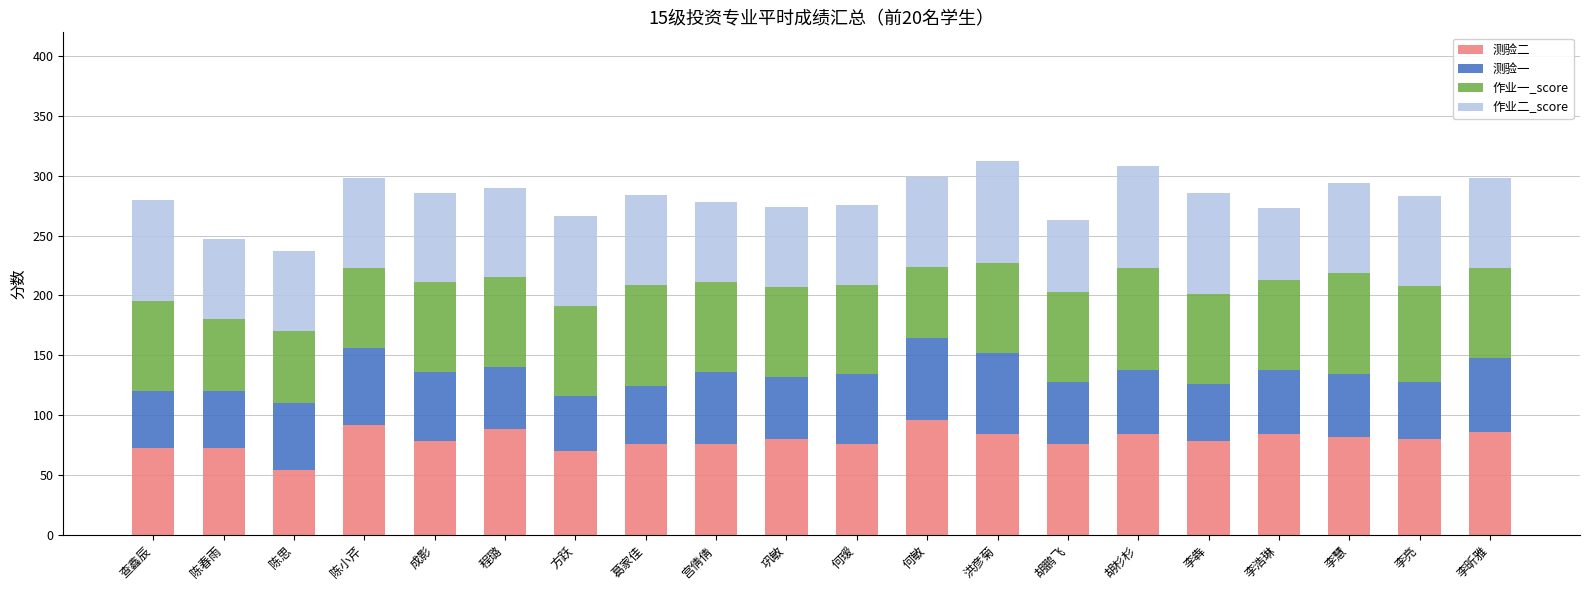

How many series are shown in this chart?

4